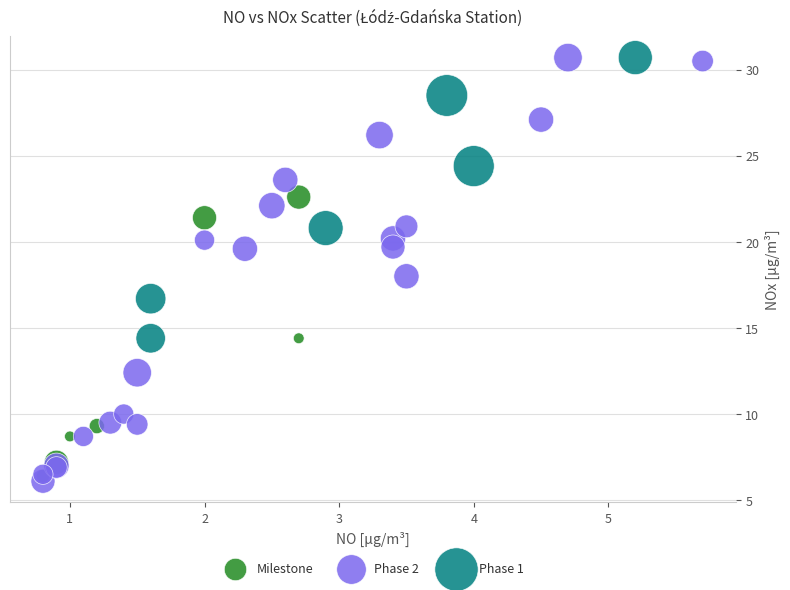

Which series has the largest Y range (max minus min)?

Phase 2